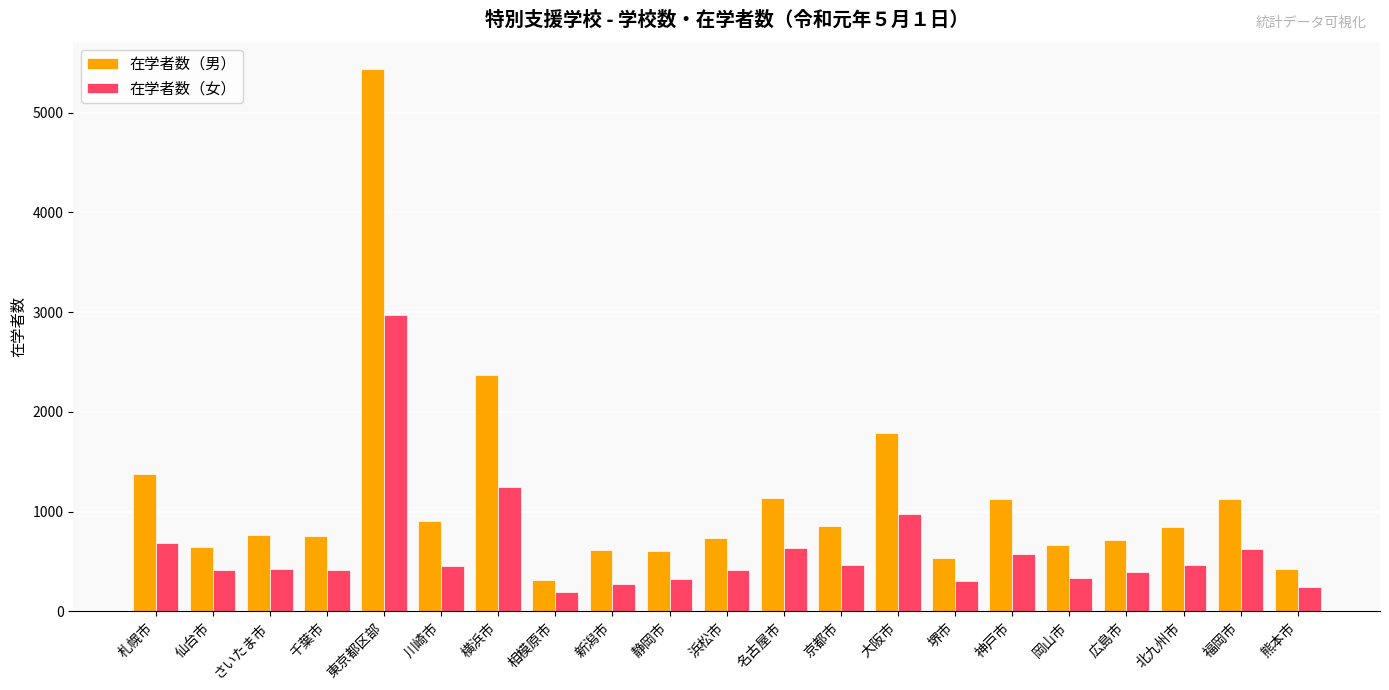

What is the sum of the 在学者数（男） values at 名古屋市 and 神戸市?

2262